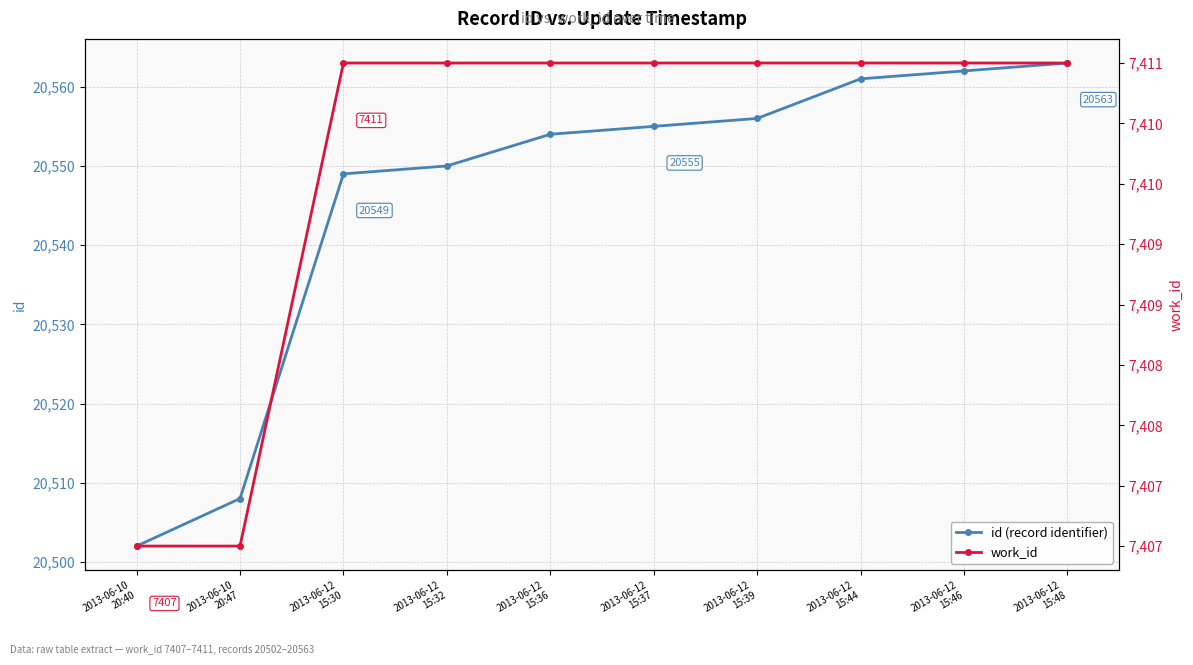

What is the highest value of the work_id series?

7411